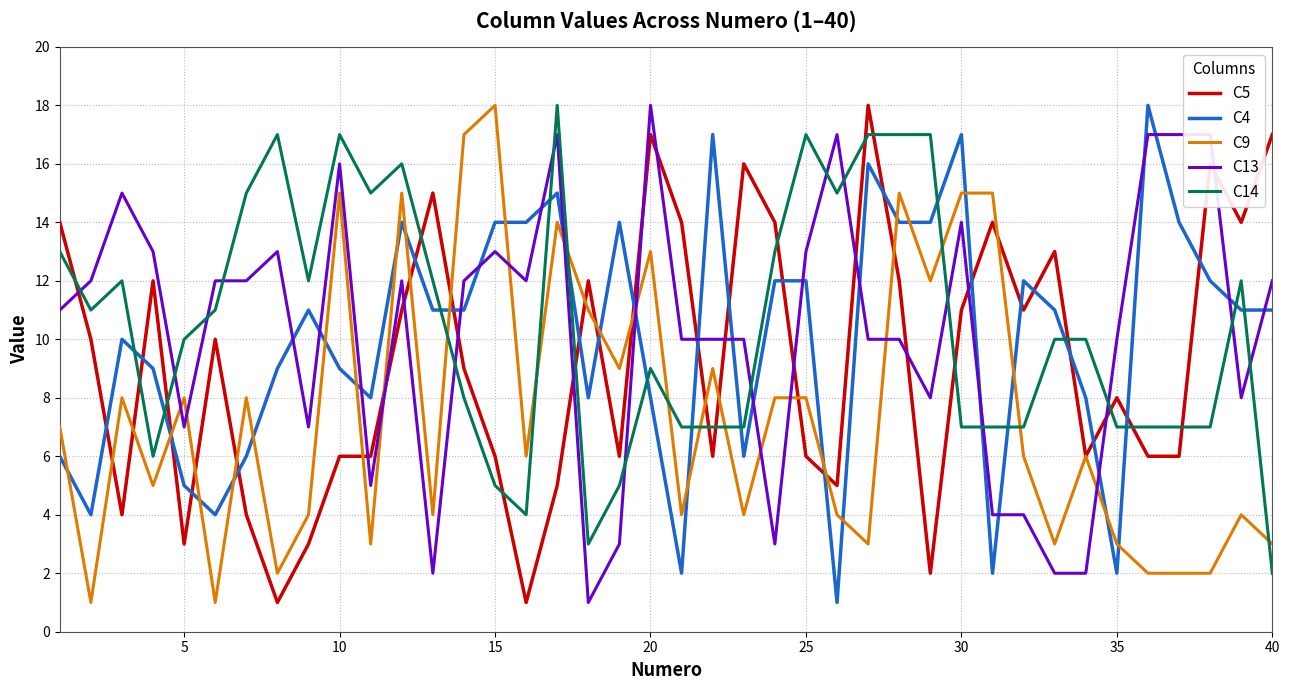

How many lines are shown in the chart?

5